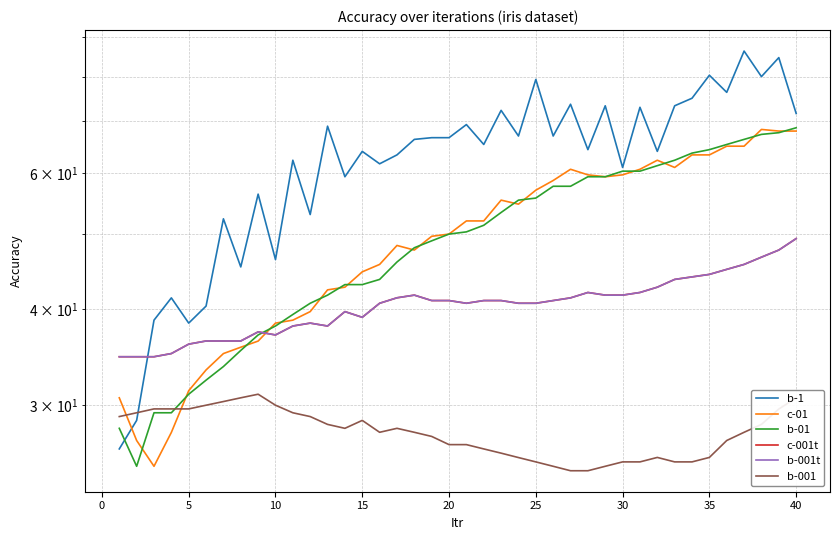

Is it true that c-001t equals 18.1 at 17?

False